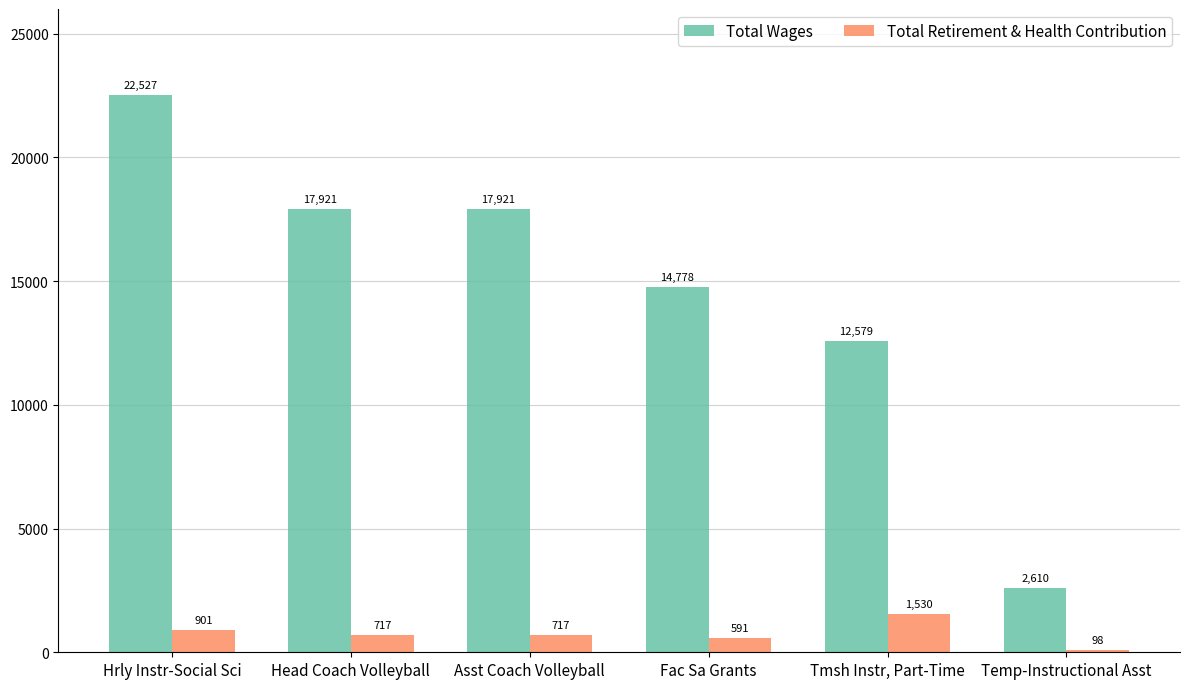

Which category has the lowest value across all series?

Temp-Instructional Asst